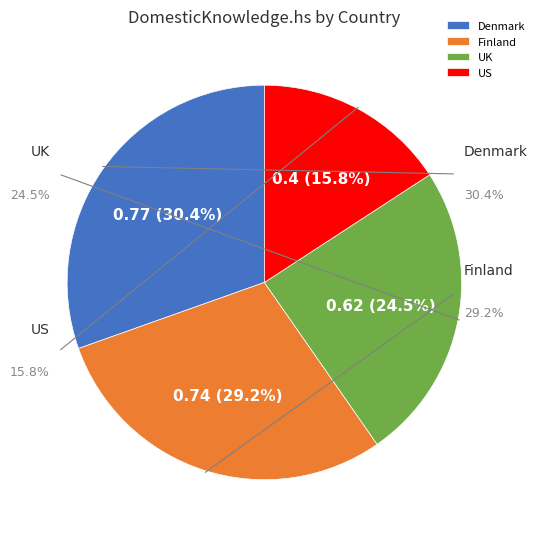

Does UK account for over 50% of the chart?

No